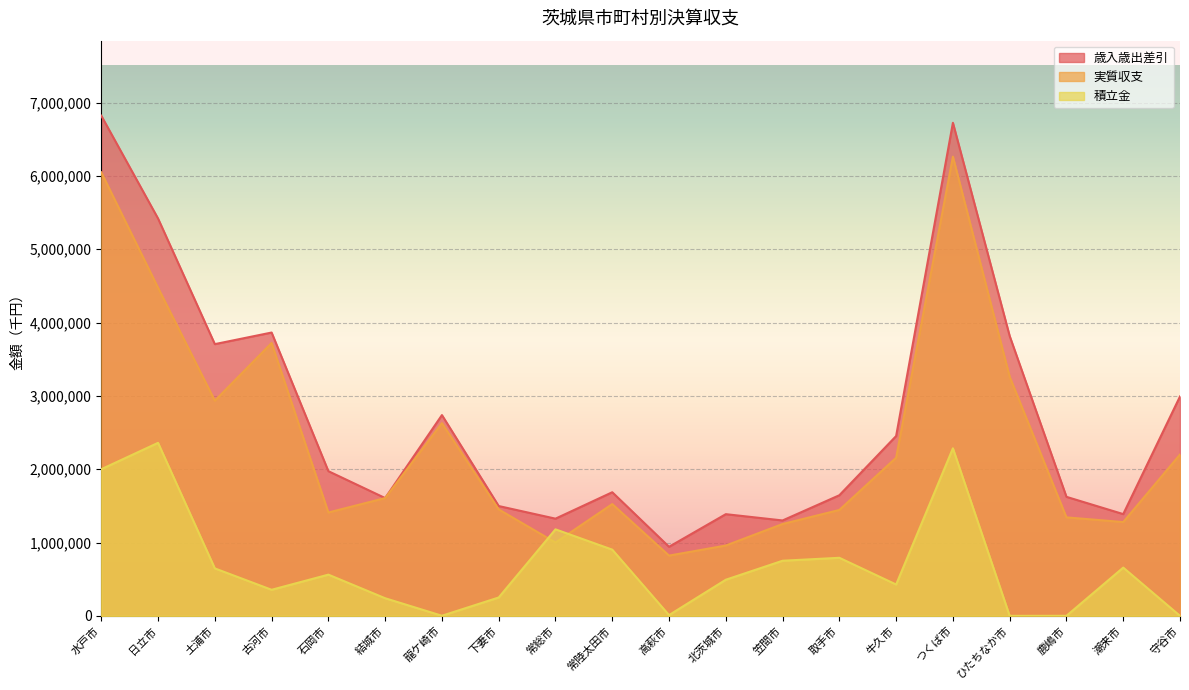

Reading left to right, what are all the values shown in this chart?

歳入歳出差引: 水戸市=6822185	日立市=5419569	土浦市=3706435	古河市=3864448	石岡市=1973366	結城市=1606662	龍ケ崎市=2738498	下妻市=1497860	常総市=1325706	常陸太田市=1686031	高萩市=941961	北茨城市=1386962	笠間市=1301186	取手市=1645024	牛久市=2452553	つくば市=6725354	ひたちなか市=3817039	鹿嶋市=1623398	潮来市=1387898	守谷市=2992765
実質収支: 水戸市=6049354	日立市=4475124	土浦市=2934552	古河市=3721622	石岡市=1409713	結城市=1606662	龍ケ崎市=2628033	下妻市=1451734	常総市=1000000	常陸太田市=1524534	高萩市=821888	北茨城市=959241	笠間市=1252790	取手市=1444460	牛久市=2156996	つくば市=6263531	ひたちなか市=3260546	鹿嶋市=1343186	潮来市=1279445	守谷市=2200258
積立金: 水戸市=2000110	日立市=2359902	土浦市=647399	古河市=355615	石岡市=562153	結城市=240286	龍ケ崎市=1516	下妻市=250548	常総市=1180075	常陸太田市=903106	高萩市=10257	北茨城市=492655	笠間市=751786	取手市=791847	牛久市=427621	つくば市=2285375	ひたちなか市=33	鹿嶋市=562	潮来市=658160	守谷市=387